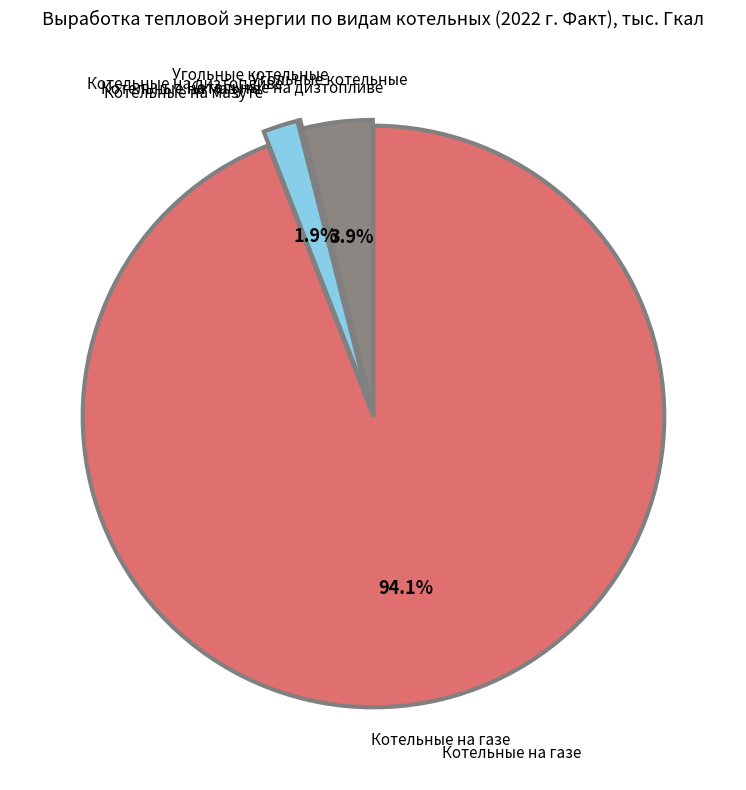

Is there any slice that represents more than half of the pie?

Yes